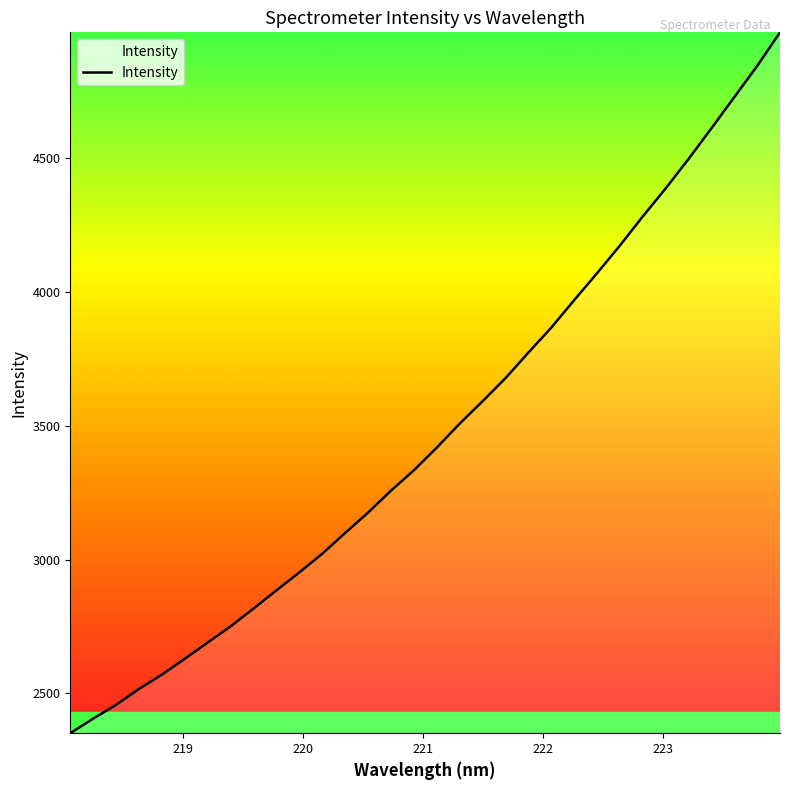

What is the maximum value shown in the chart?

4968.9